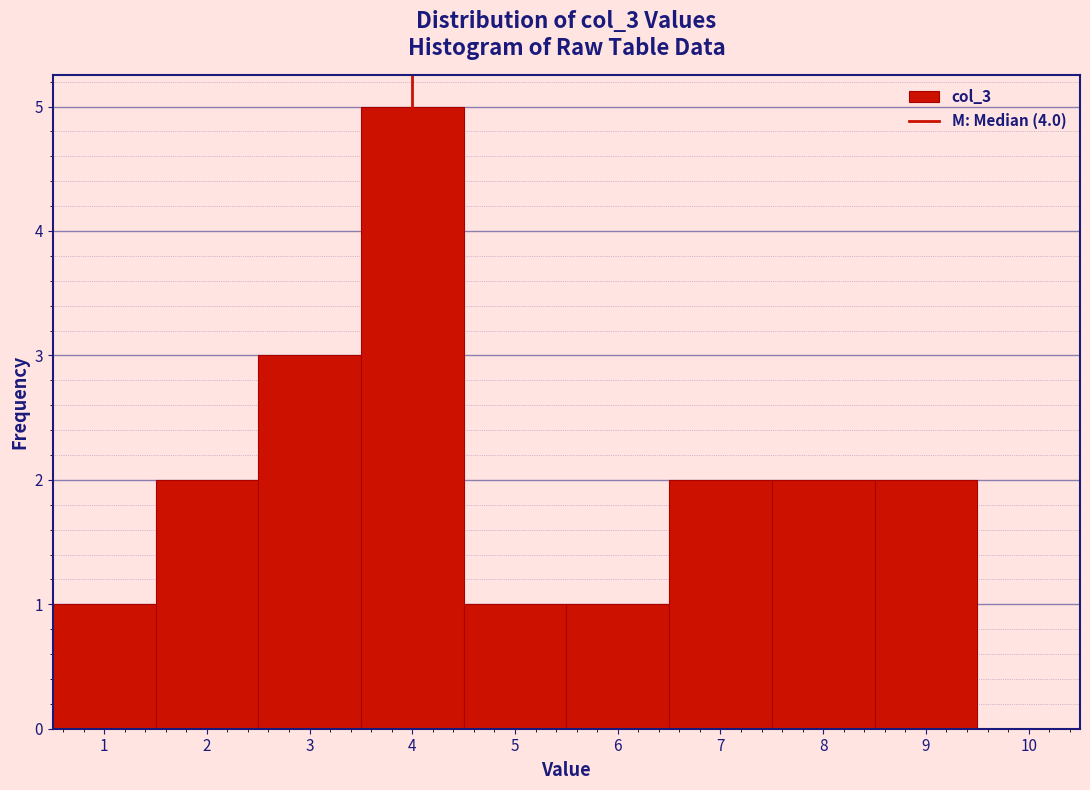

Which range on the x-axis has the tallest bar?

3.5 to 4.5